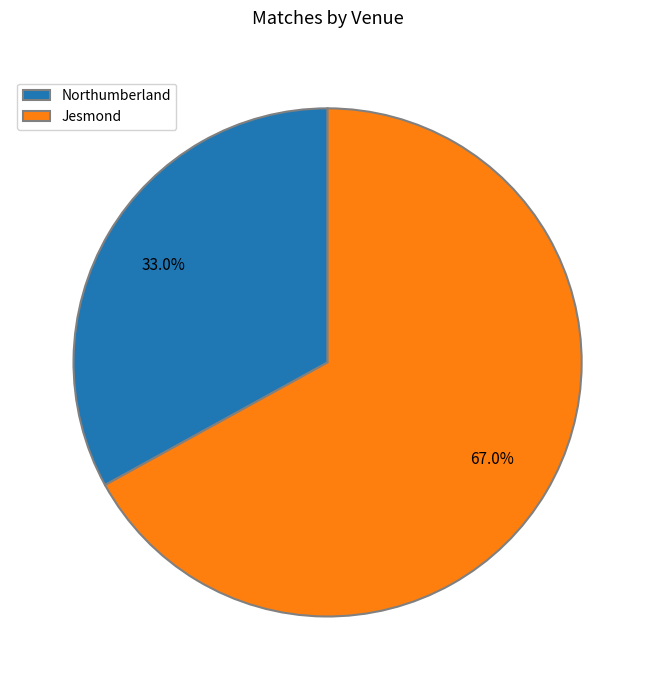

True or false: Jesmond accounts for 41% of the total.

False